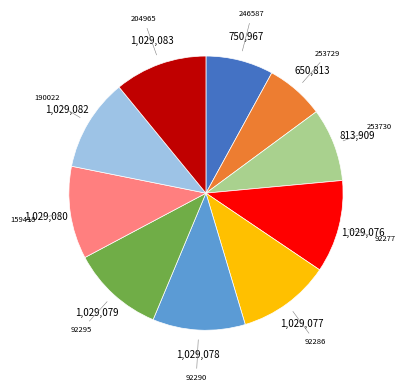

Does any single category account for the majority?

No